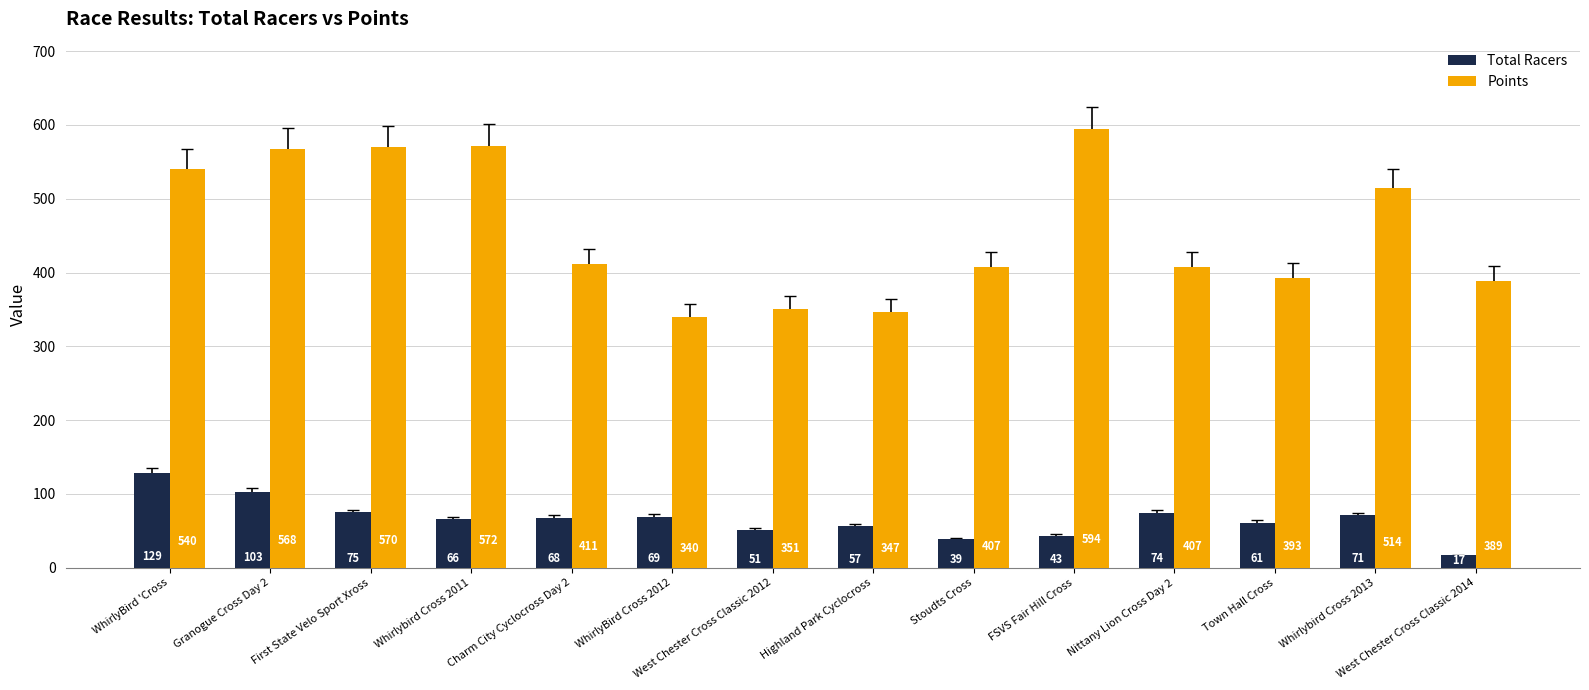

What is the difference between the maximum and minimum values in the Total Racers series?

112